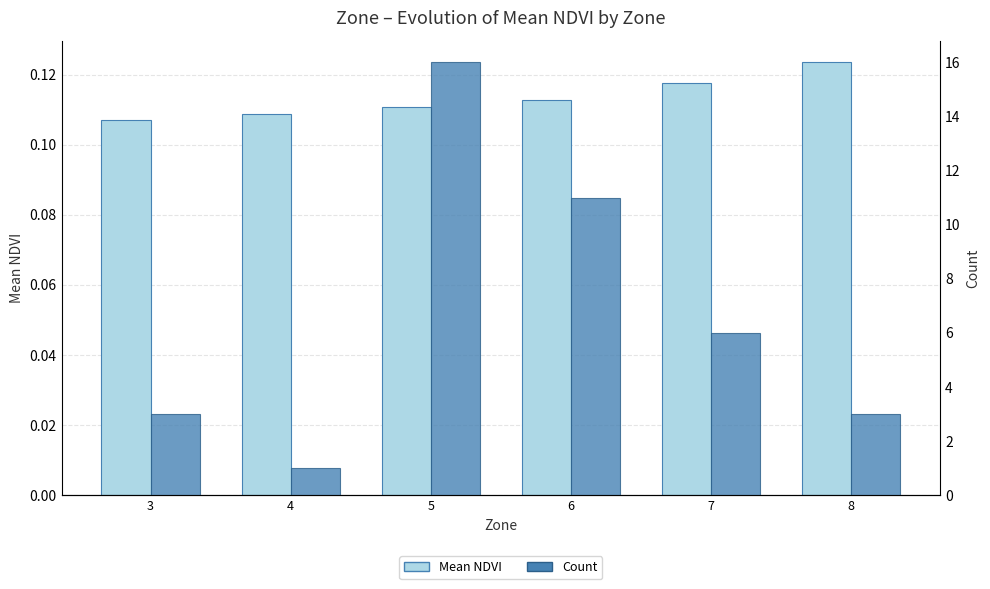

Reading left to right, transcribe all the data shown in this chart.

Mean NDVI: 0.1	0.1	0.1	0.1	0.1	0.1
Count: 3.0	1.0	16.0	11.0	6.0	3.0